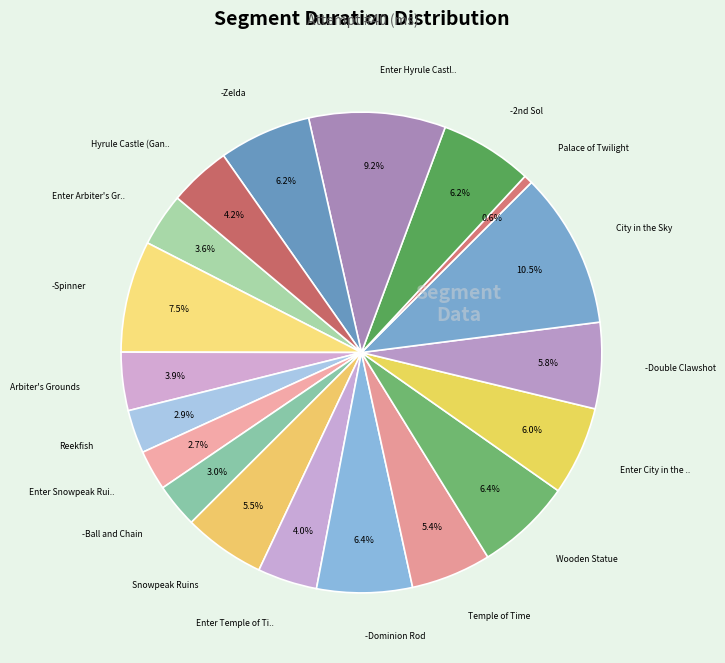

Count the number of slices in the pie.

19